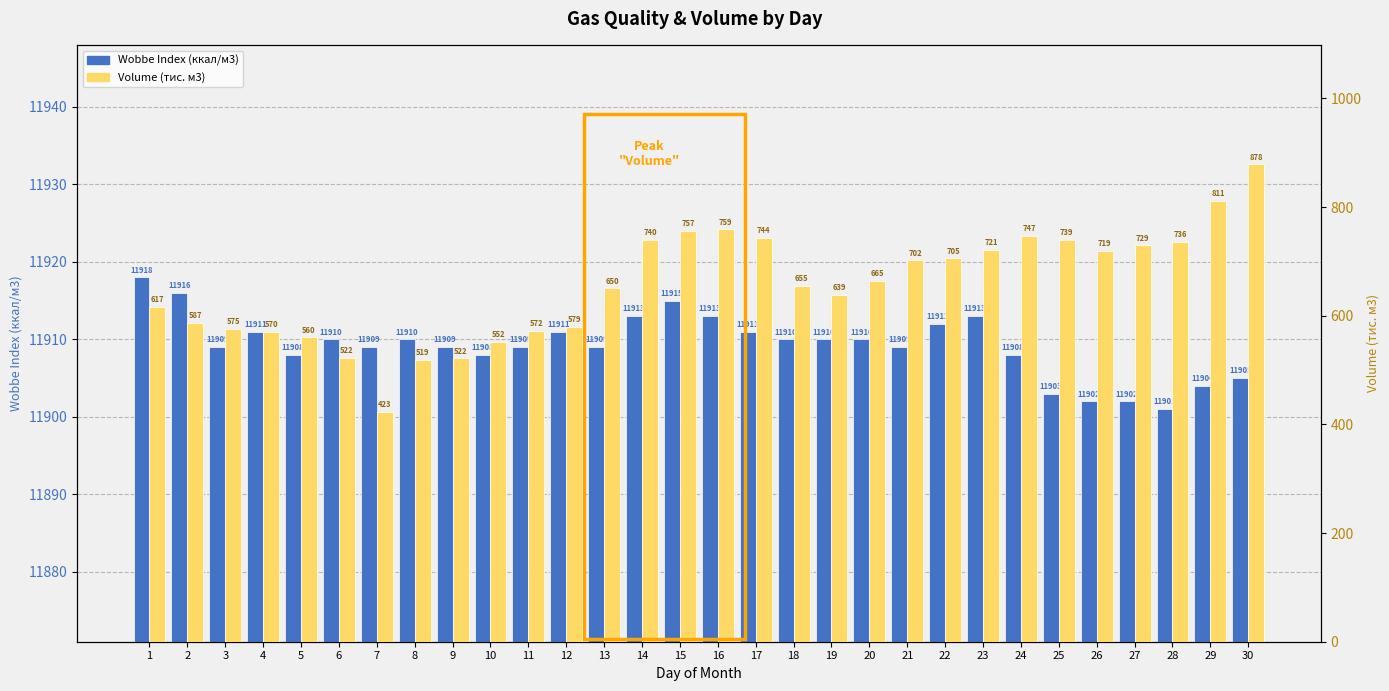

What is the difference between the highest and lowest values at 9?

11387.4